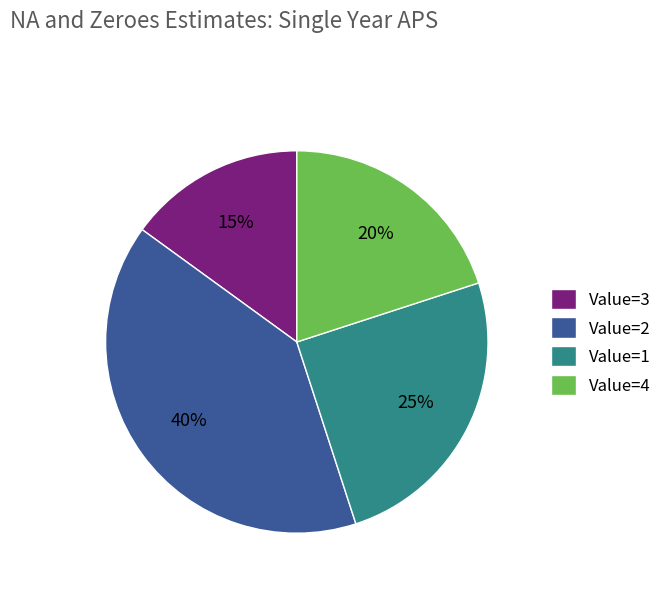

To the nearest percent, what is the difference between the Value=1 and Value=4 slice percentages?

5%